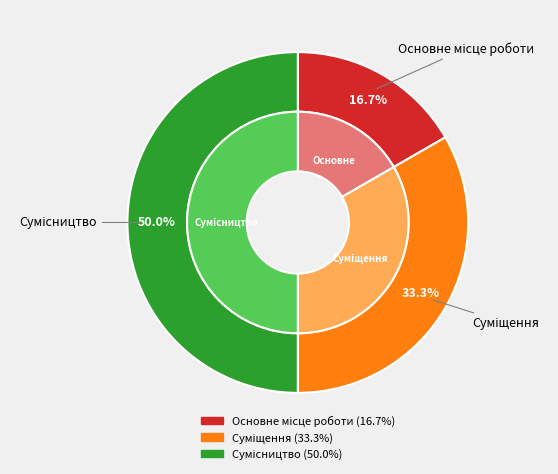

Which slice is the largest?

Сумісництво